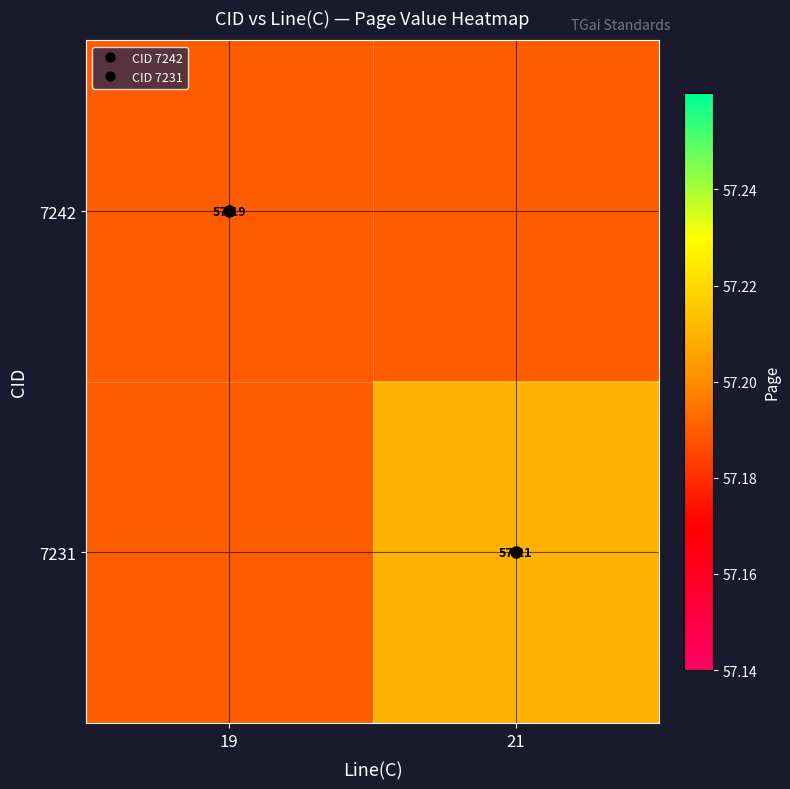

What is the approximate value of 7242 at 19?

57.2